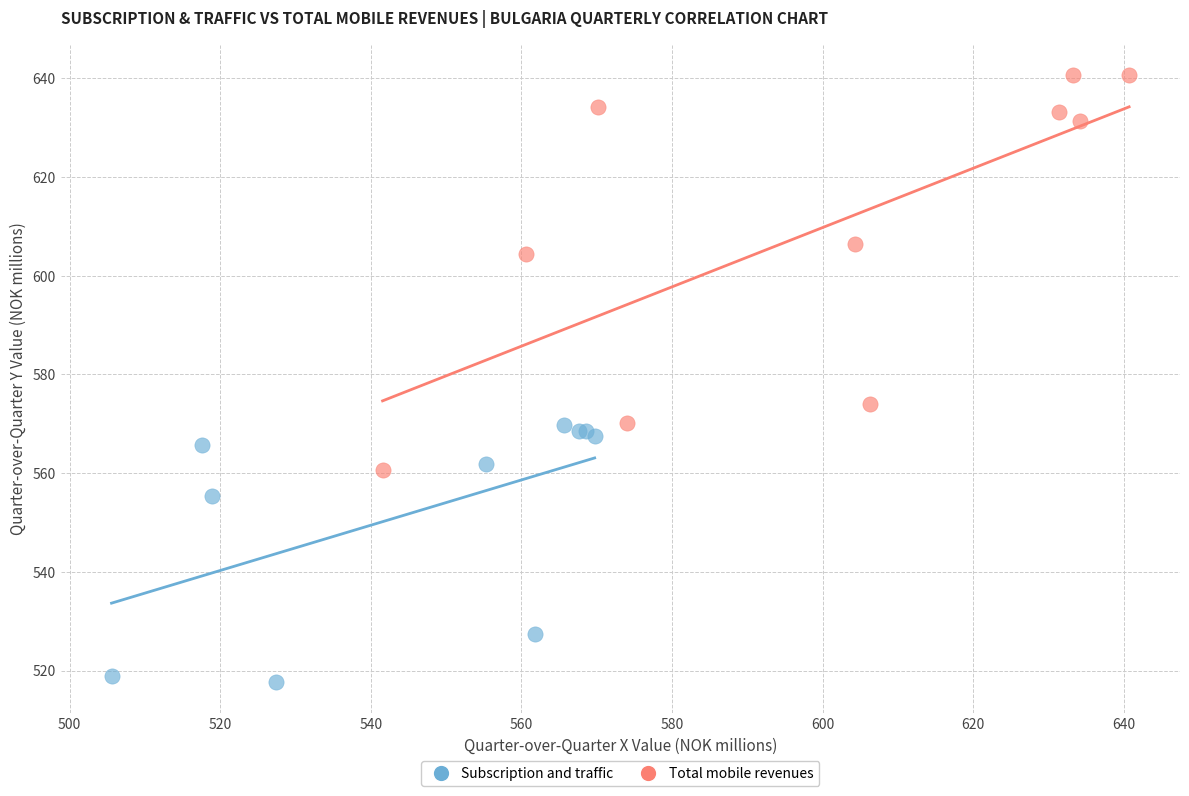

Which series contains the lowest Y value?

Subscription and traffic